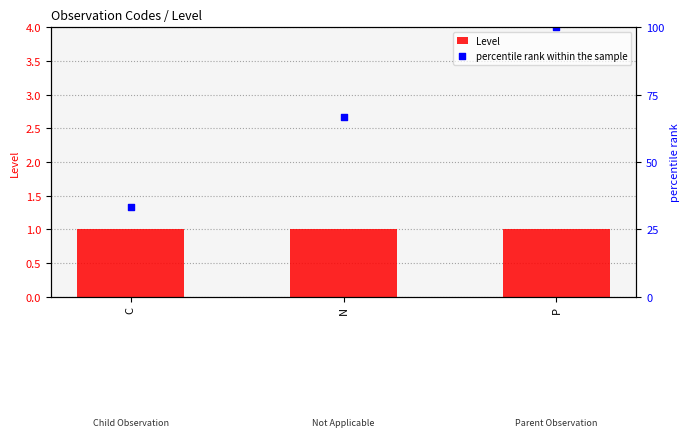

What is the total value across all series at P?

101.0